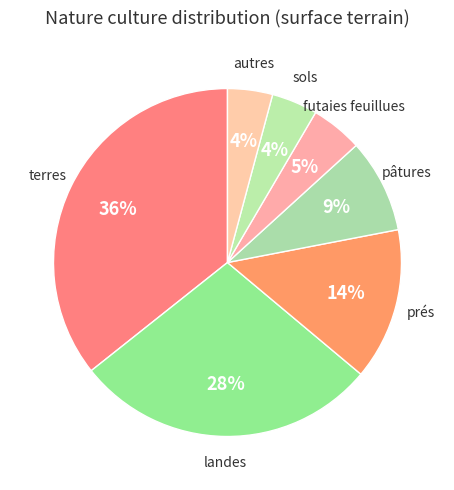

How many slices are in this pie chart?

7